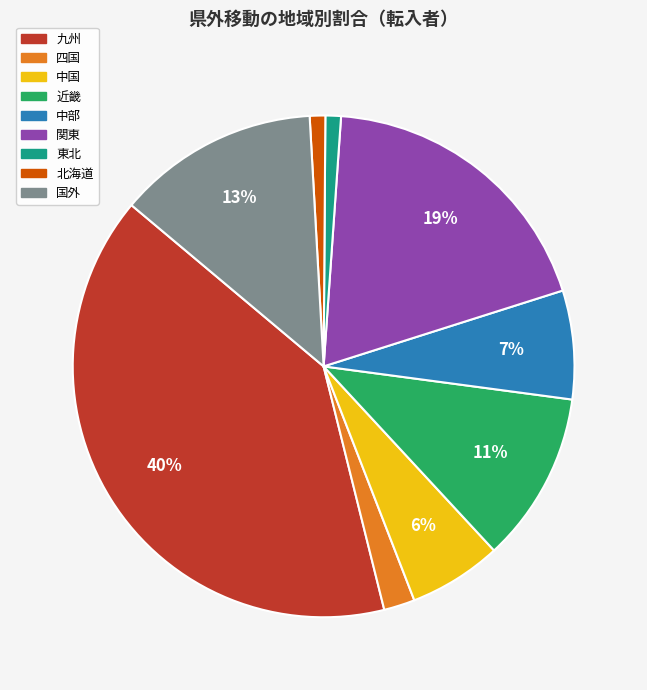

To the nearest percent, what percentage of the pie is 東北?

1%